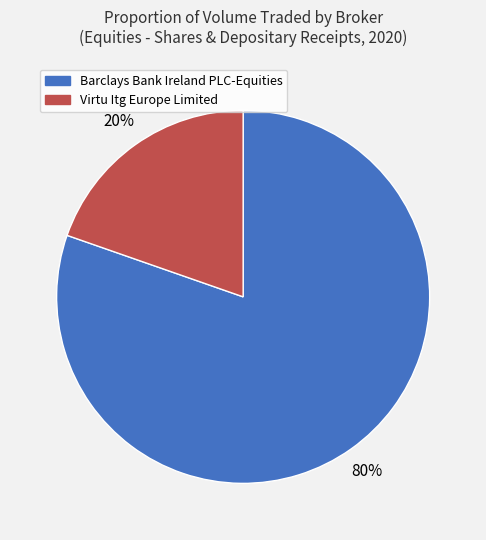

How many slices are in this pie chart?

2